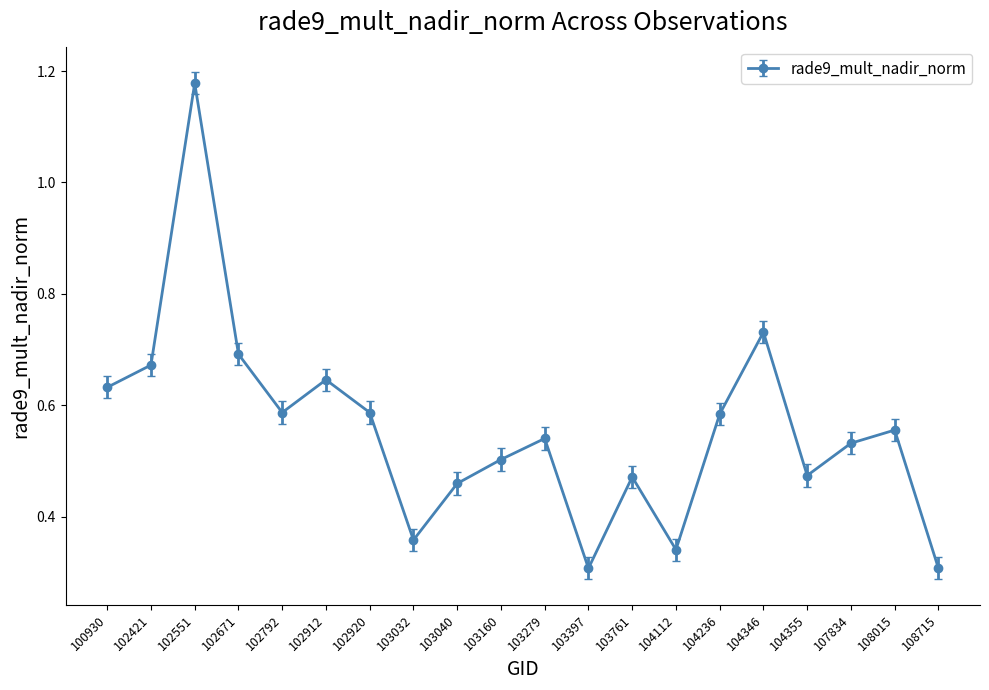

Is it true that the value at 102421 is 1.1?

False